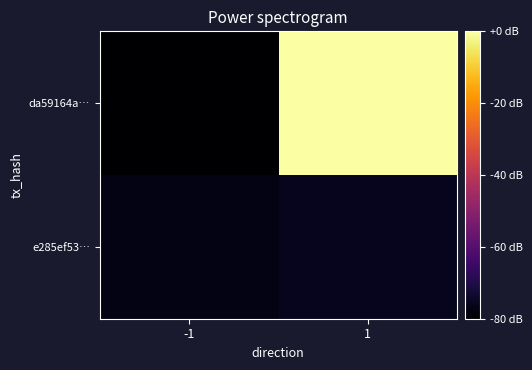

What is the spread (max minus min) of values at -1?

2